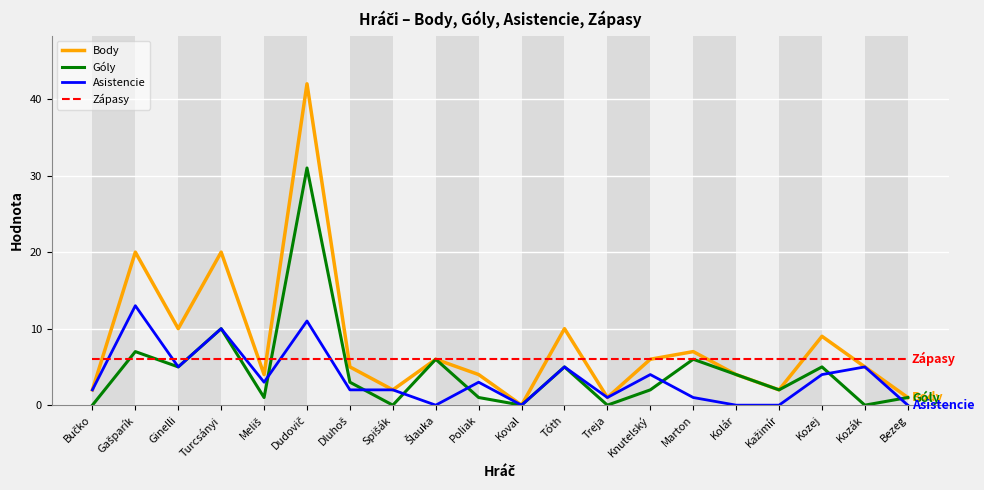

Reading left to right, transcribe all the data shown in this chart.

Body: 2	20	10	20	4	42	5	2	6	4	0	10	1	6	7	4	2	9	5	1
Góly: 0	7	5	10	1	31	3	0	6	1	0	5	0	2	6	4	2	5	0	1
Asistencie: 2	13	5	10	3	11	2	2	0	3	0	5	1	4	1	0	0	4	5	0
Zápasy: 6	6	6	6	6	6	6	6	6	6	6	6	6	6	6	6	6	6	6	6